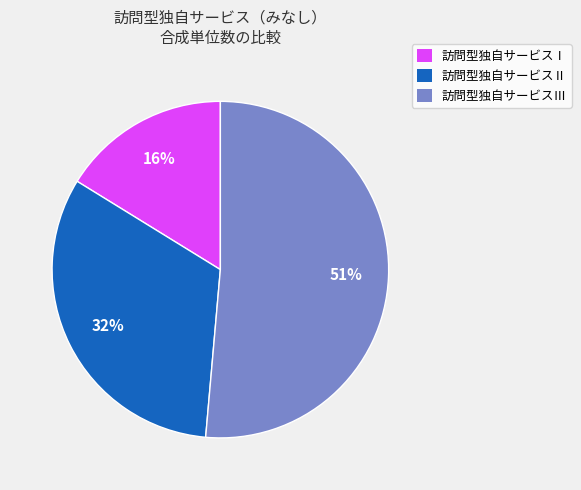

Count the number of slices in the pie.

3